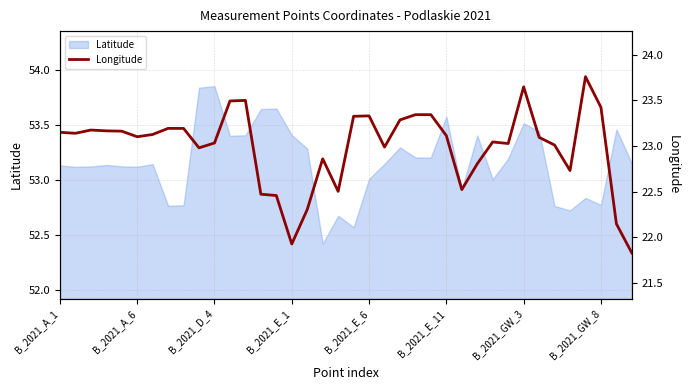

What is the approximate value at 24?

23.3